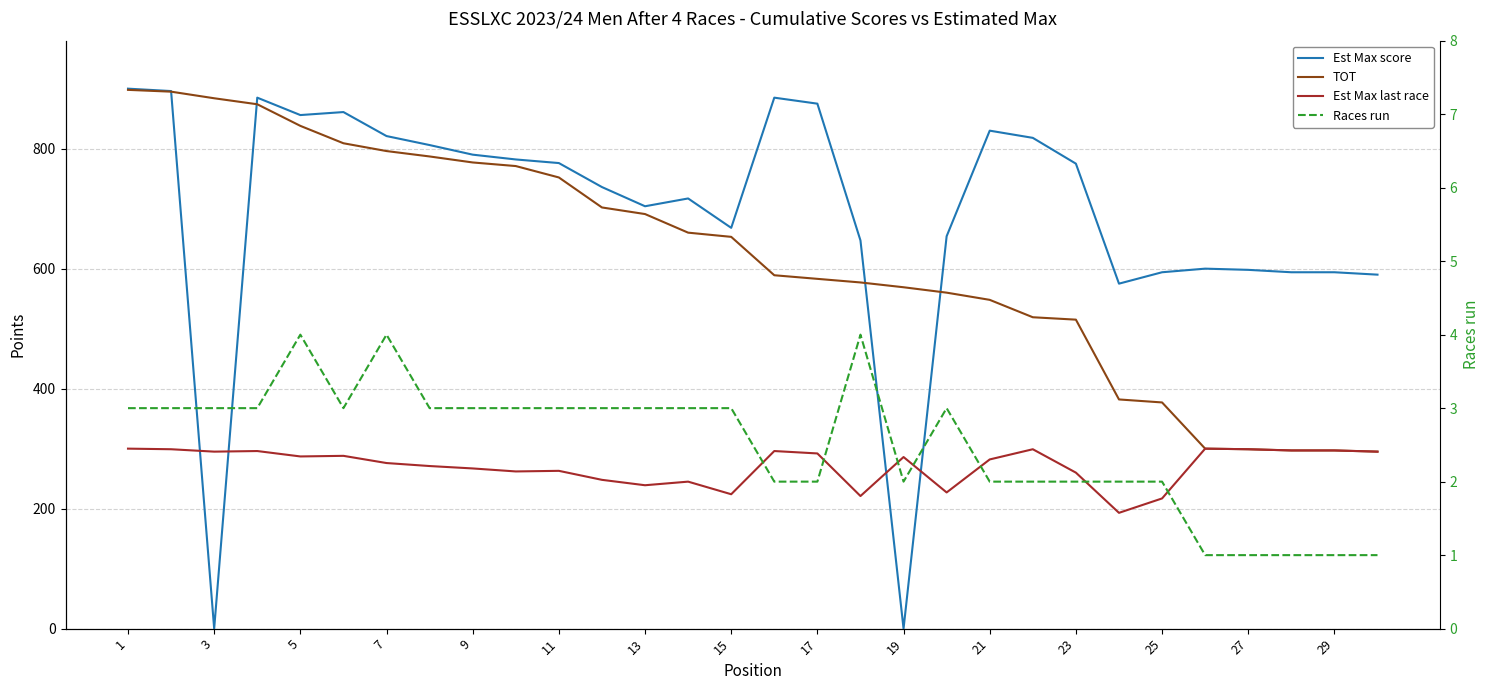

Between 23 and 29, which series saw the biggest shift?

TOT